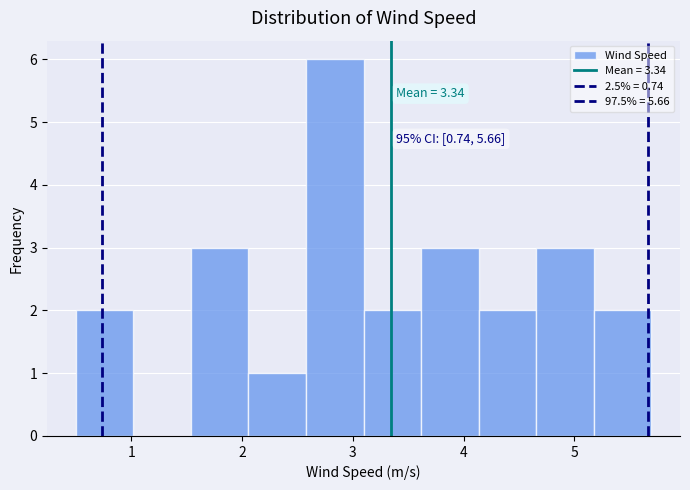

Which range on the x-axis has the tallest bar?

2.6 to 3.1